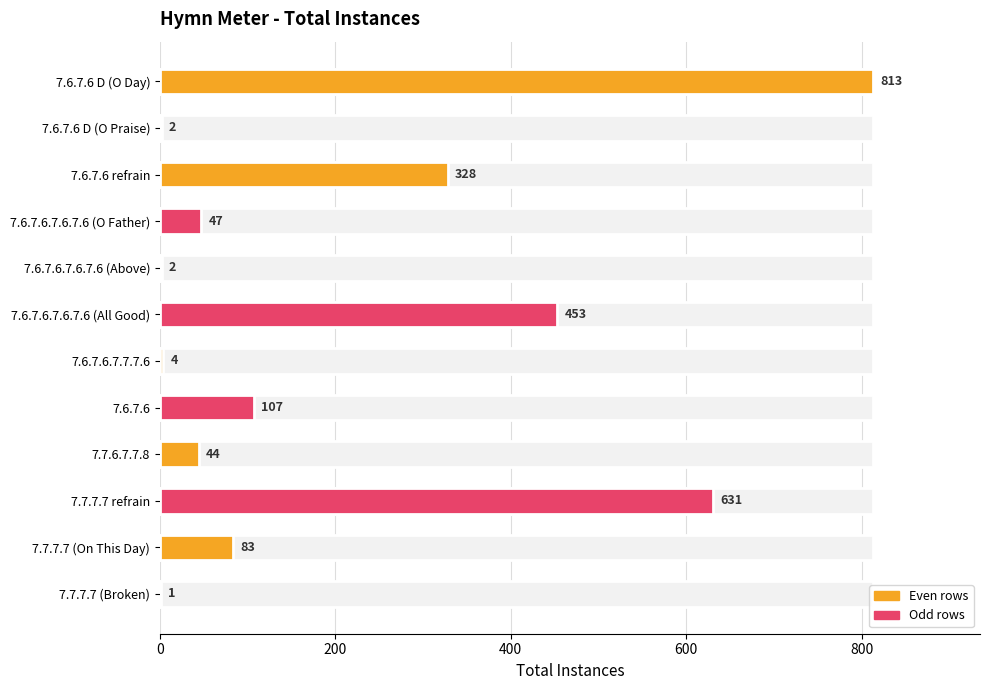

Are the bars horizontal?

Yes